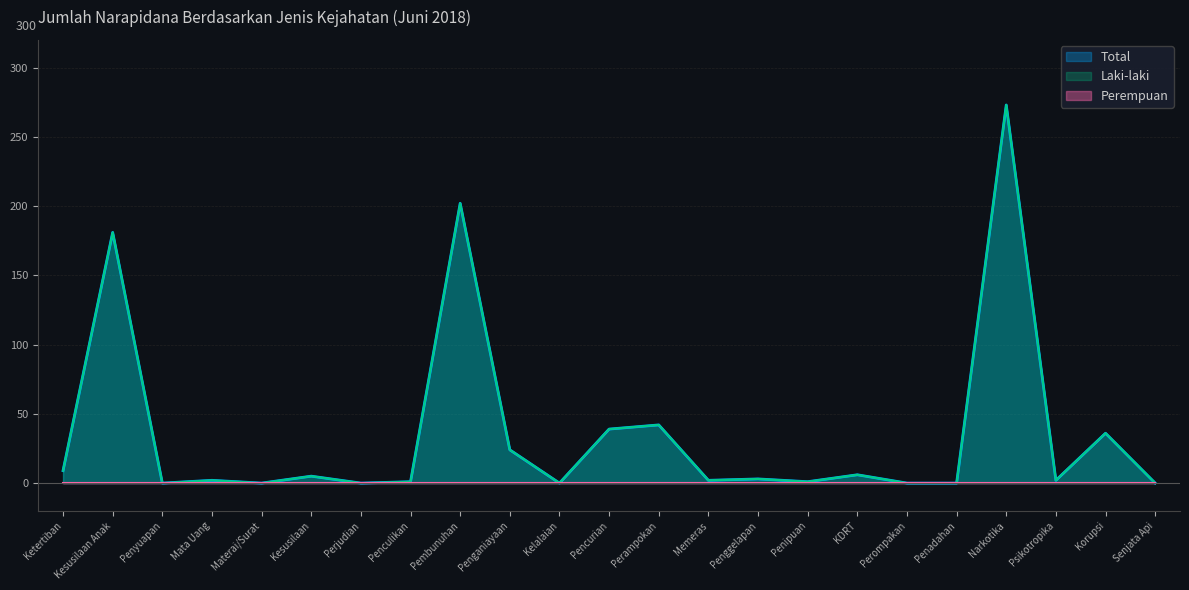

What is the difference between the Total values at Narkotika and Kesusilaan?

268